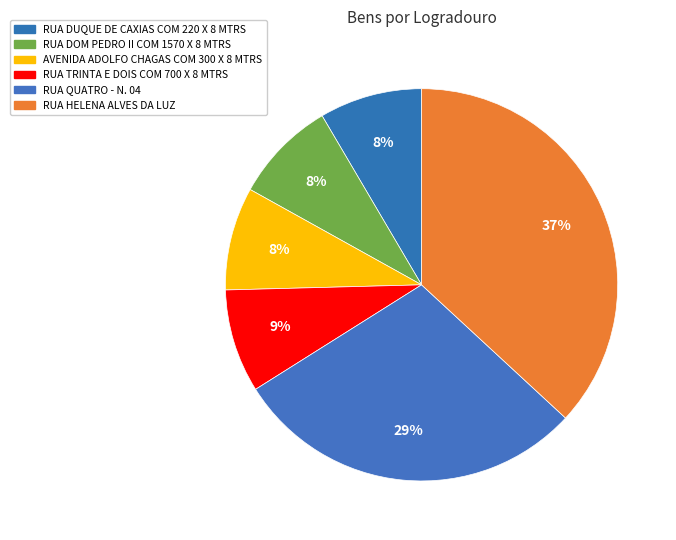

Which slice is the largest?

RUA HELENA ALVES DA LUZ